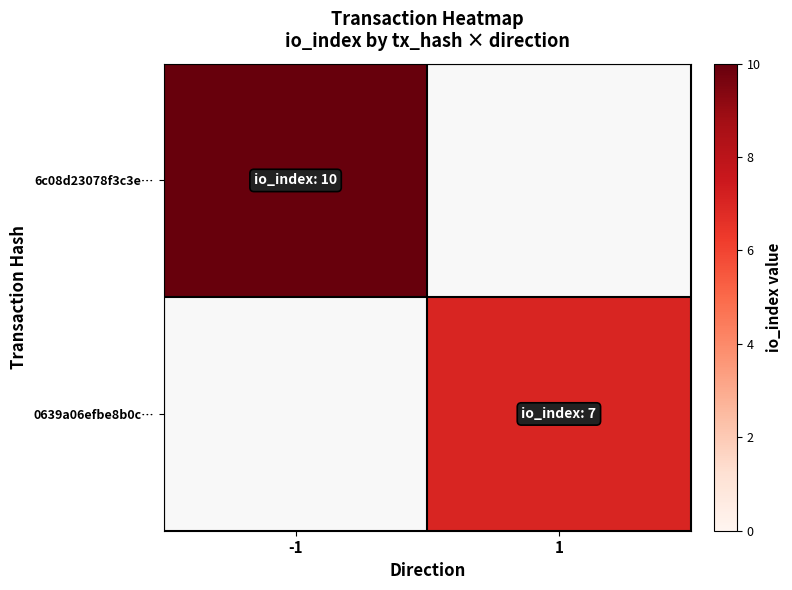

How many series are shown in this chart?

2